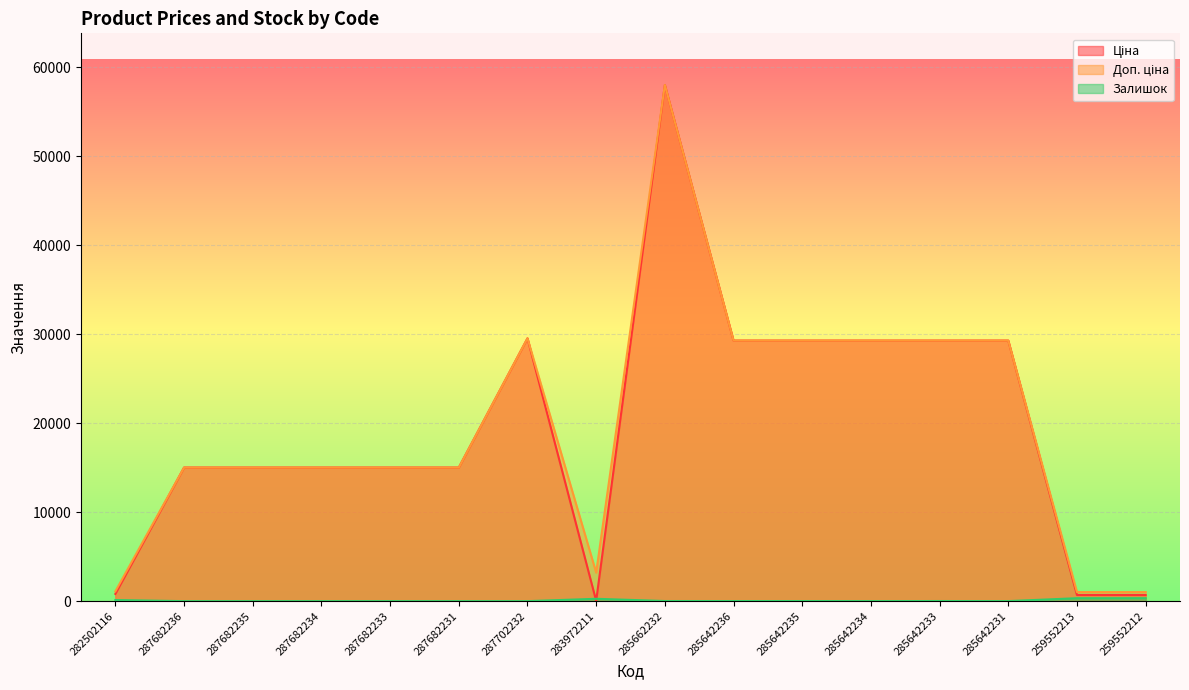

What are all the series names shown in the legend?

Ціна, Доп. ціна, Залишок